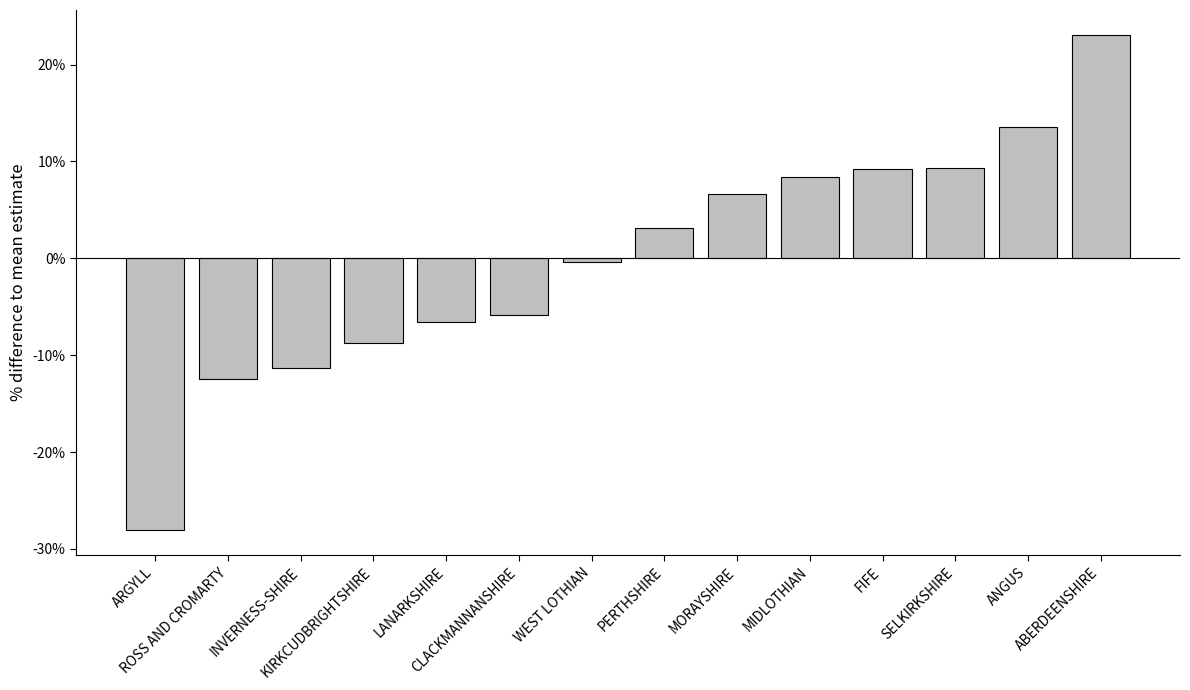

True or false: the data shows -19.9 at ROSS AND CROMARTY.

False